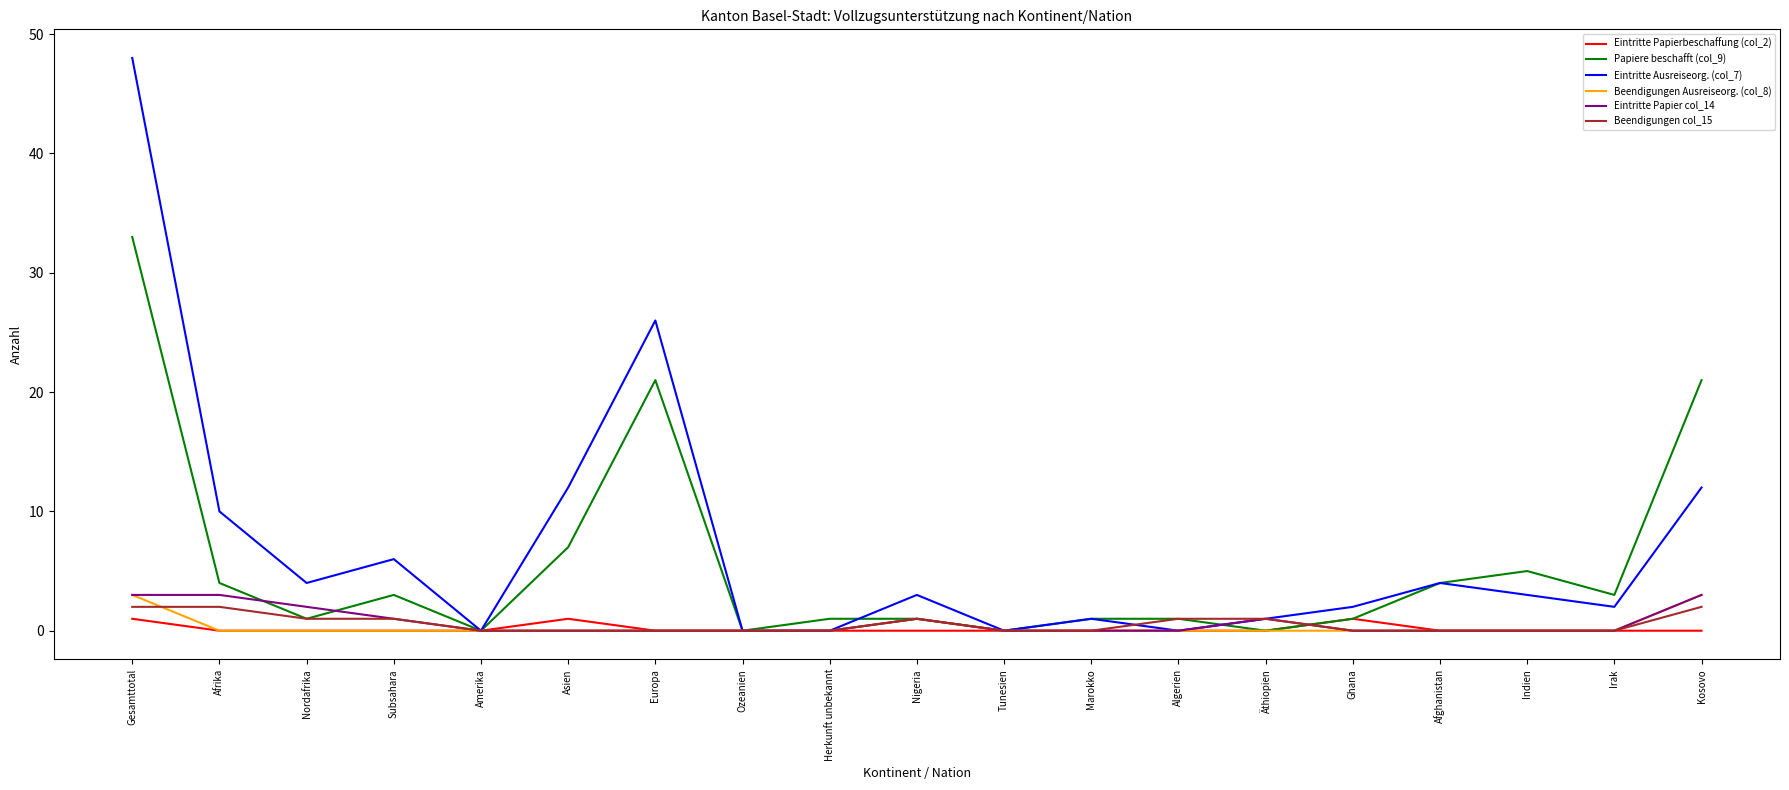

Where is Beendigungen Ausreiseorg. (col_8) nearest to the value 1?

Nigeria